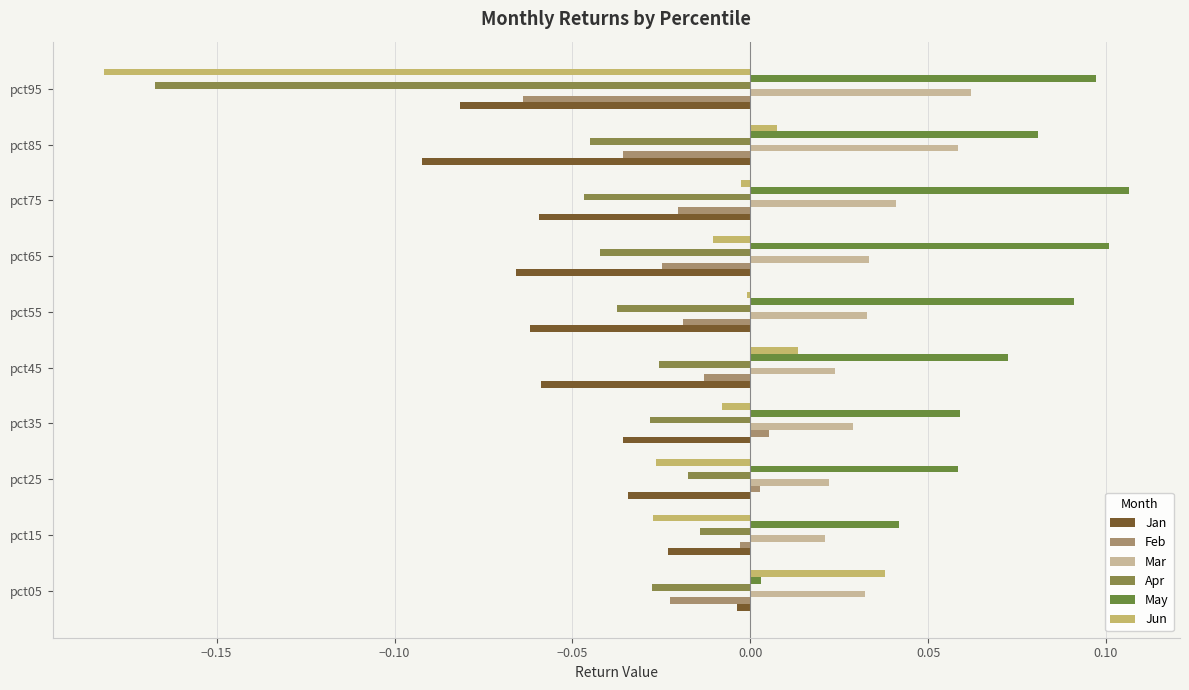

Which series has the widest spread of values?

Jun